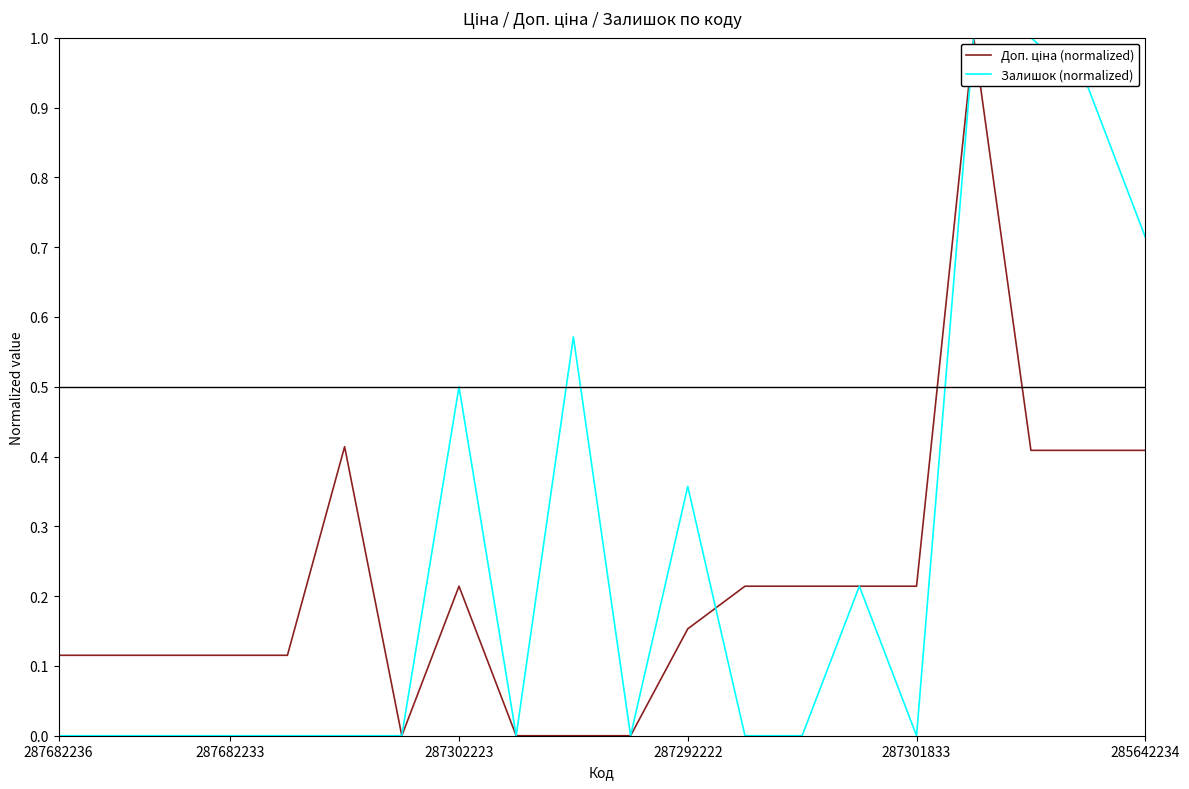

Which series has the largest total across all categories?

Залишок (normalized)